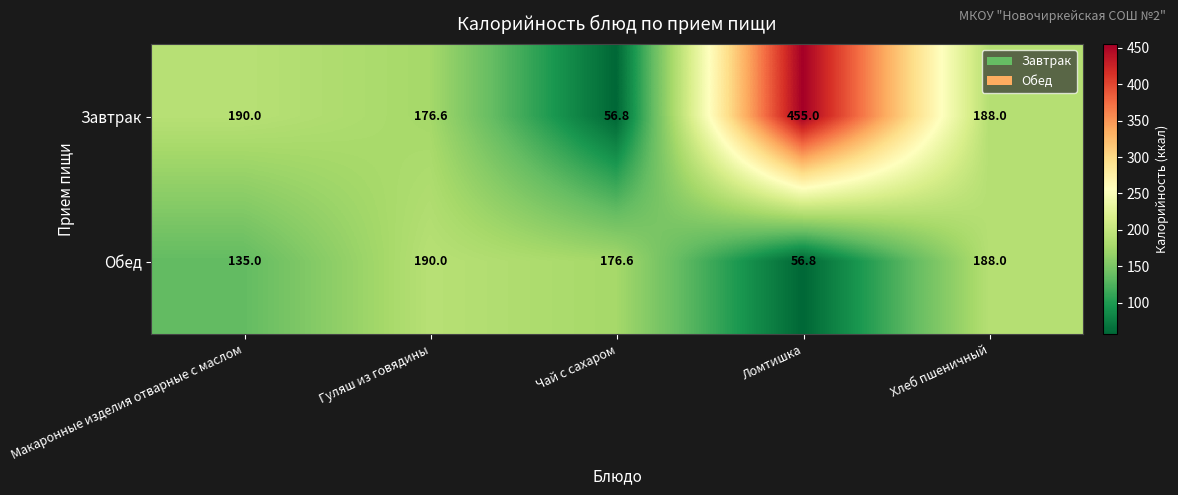

Reading left to right, extract all data points from this chart.

Завтрак: 190.0	176.6	56.8	455.0	188.0
Обед: 135.0	190.0	176.6	56.8	188.0